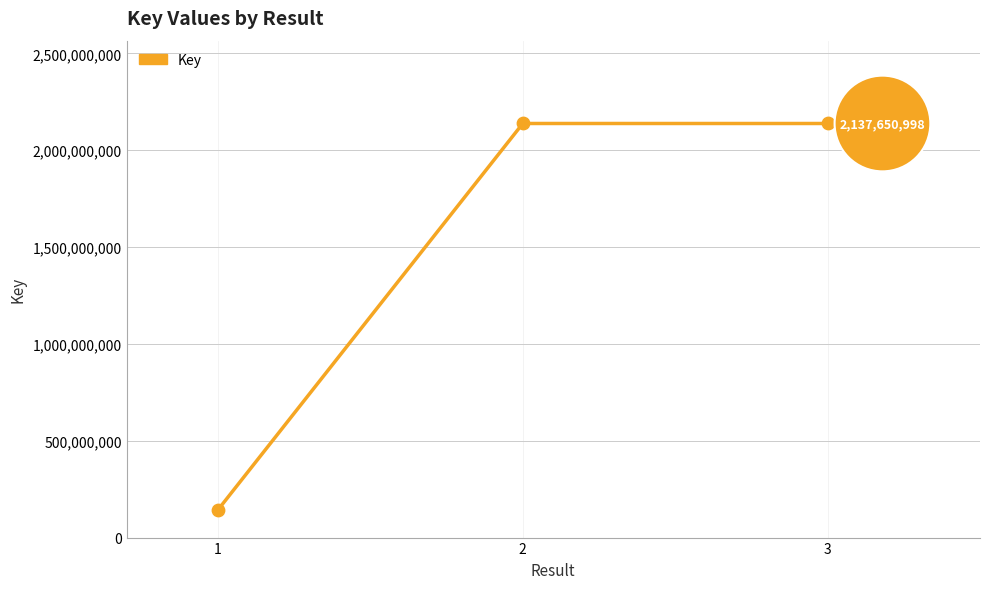

Between 3 and 1, which is larger?

3